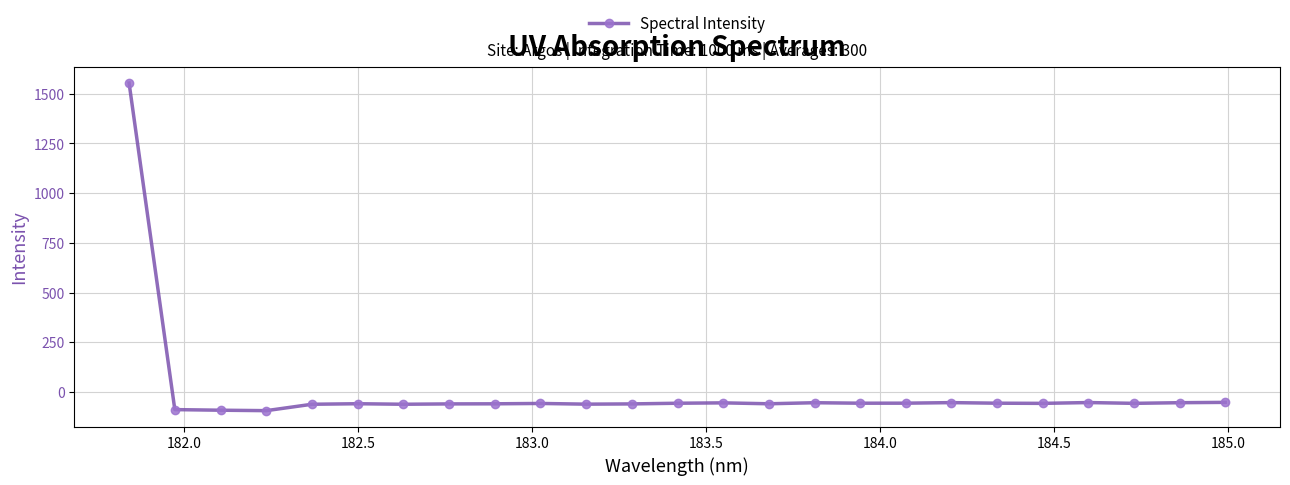

What is the minimum value shown in the chart?

-93.4